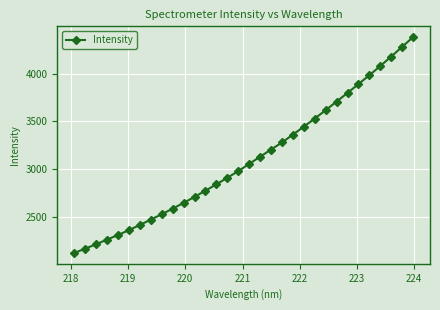

What is the average value?

3100.2